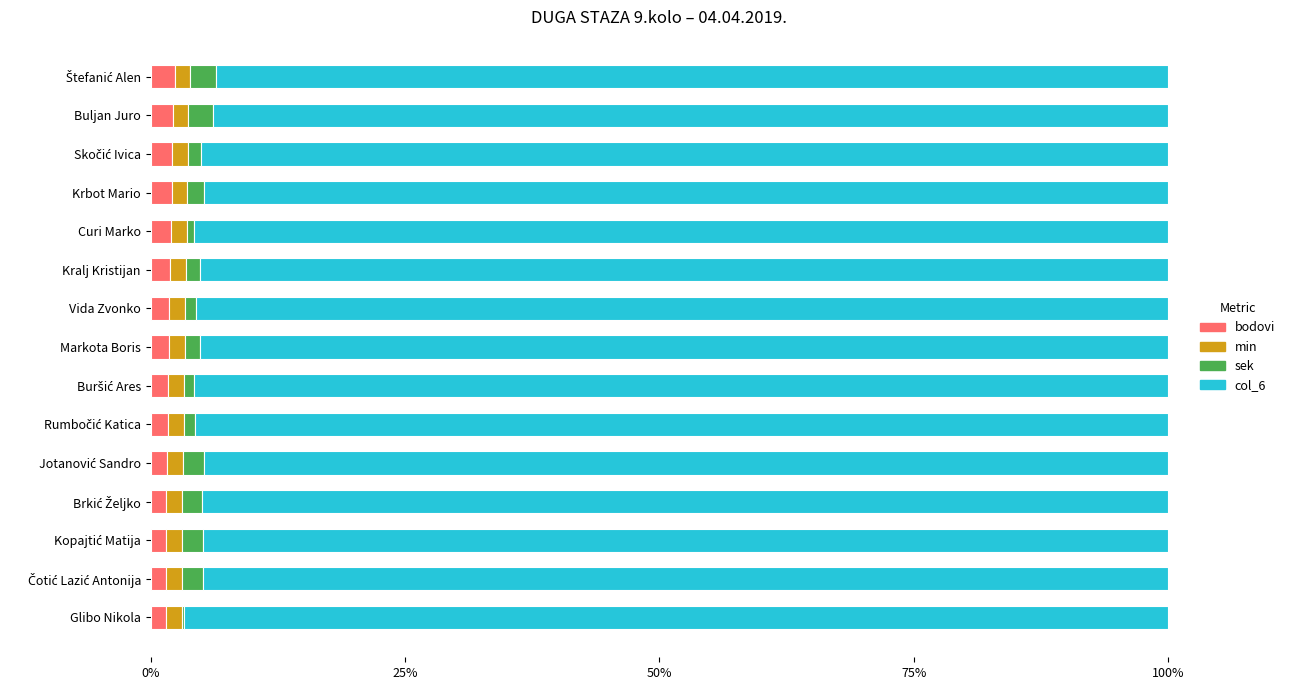

What are all the series names shown in the legend?

bodovi, min, sek, col_6